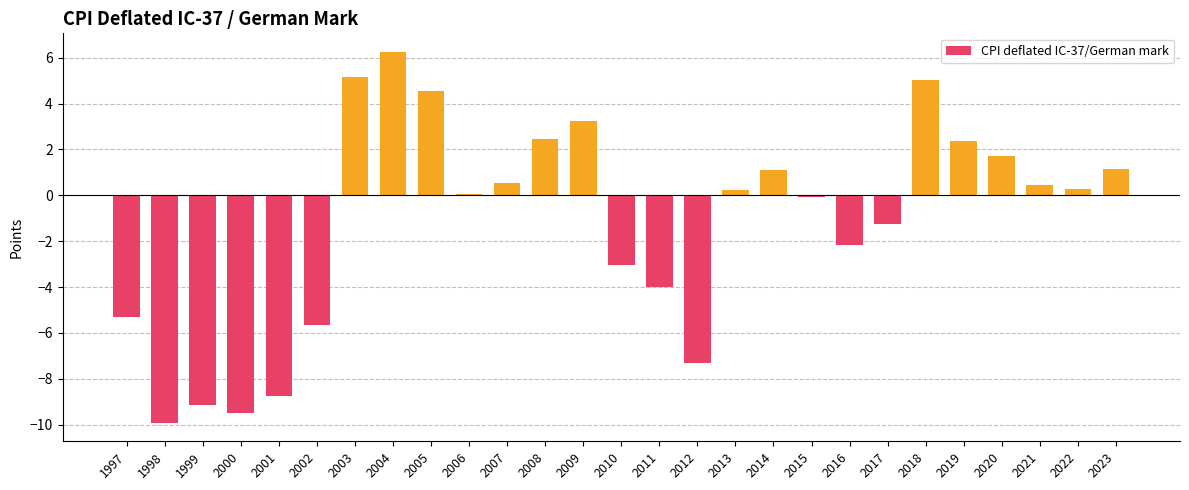

How many distinct data groups are displayed?

1